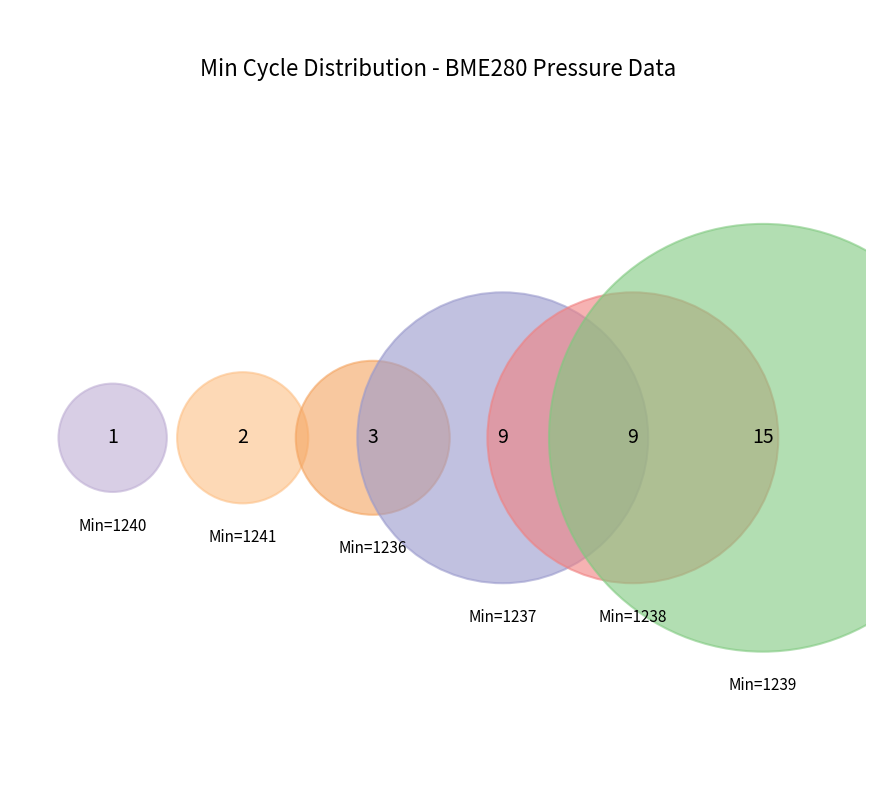

What portion of the pie excludes 30?

97.5%